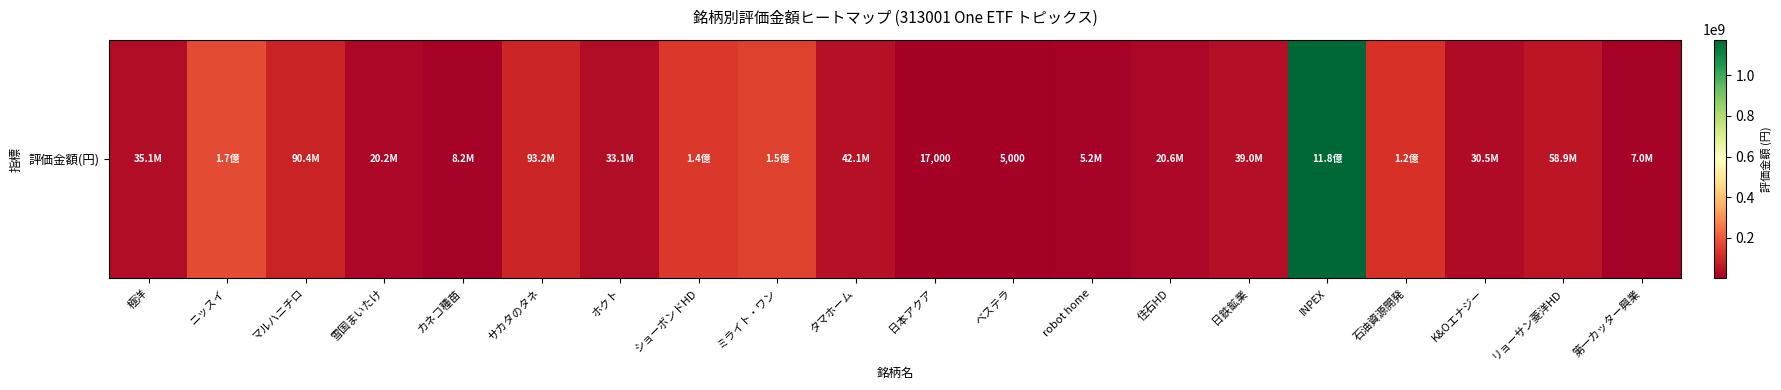

How many categories are shown in the chart?

20